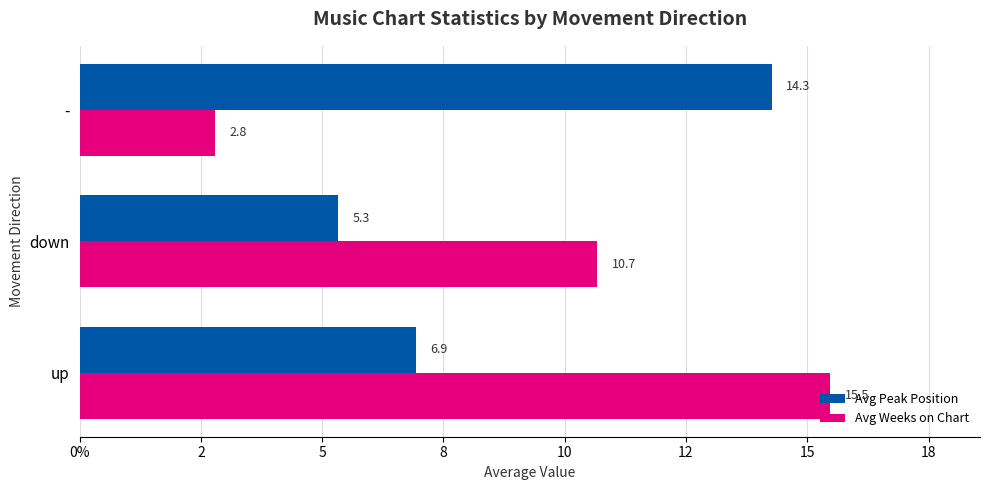

Which series has the widest spread of values?

Avg Weeks on Chart